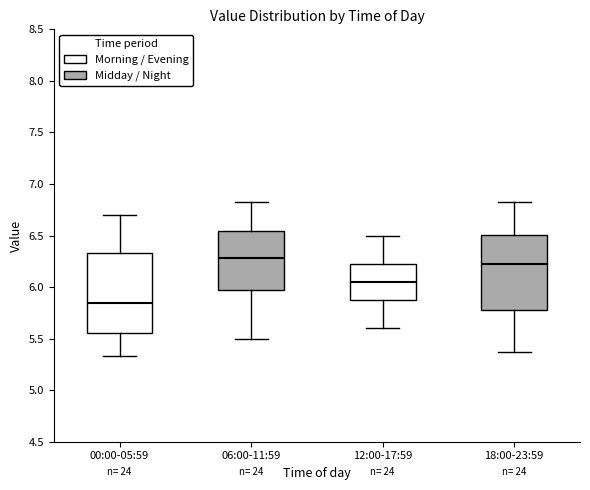

Reading left to right, transcribe this box plot: for each box, give where its median line is, the range the box spans, and where its two whiskers end, as read against the y-axis. The values are not printed on the chart, so give them approximately, as read against the axis.

00:00-05:59: median 5.85, box 5.55 to 6.35, whiskers 5.35 to 6.70
06:00-11:59: median 6.30, box 6.00 to 6.55, whiskers 5.50 to 6.85
12:00-17:59: median 6.05, box 5.90 to 6.25, whiskers 5.60 to 6.50
18:00-23:59: median 6.20, box 5.80 to 6.50, whiskers 5.35 to 6.85